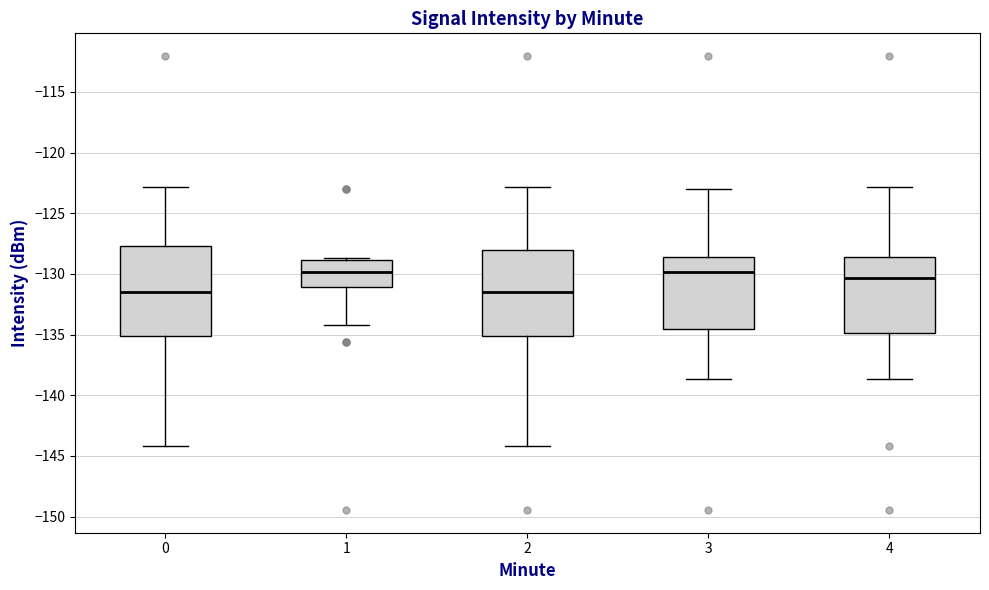

Reading left to right, transcribe this box plot: for each box, give where its median line is, the range the box spans, and where its two whiskers end, as read against the y-axis. The values are not printed on the chart, so give them approximately, as read against the axis.

0: median -131.5, box -135.0 to -127.5, whiskers -144.0 to -123.0
1: median -130.0, box -131.0 to -129.0, whiskers -134.0 to -128.5
2: median -131.5, box -135.0 to -128.0, whiskers -144.0 to -123.0
3: median -130.0, box -134.5 to -128.5, whiskers -138.5 to -123.0
4: median -130.5, box -135.0 to -128.5, whiskers -138.5 to -123.0